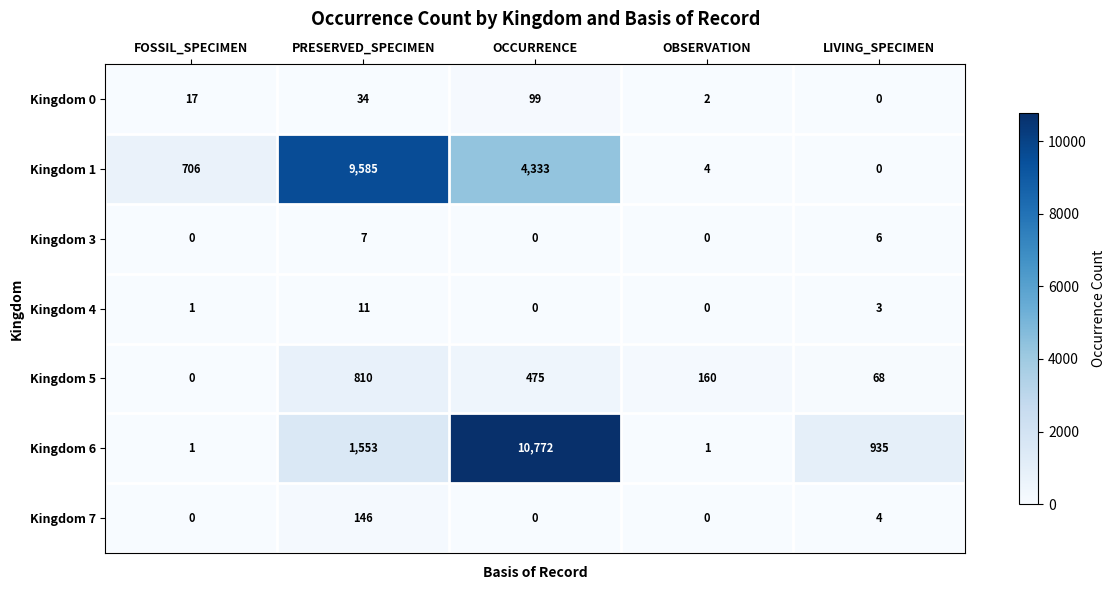

Which series changed the most between PRESERVED_SPECIMEN and LIVING_SPECIMEN?

Kingdom 1